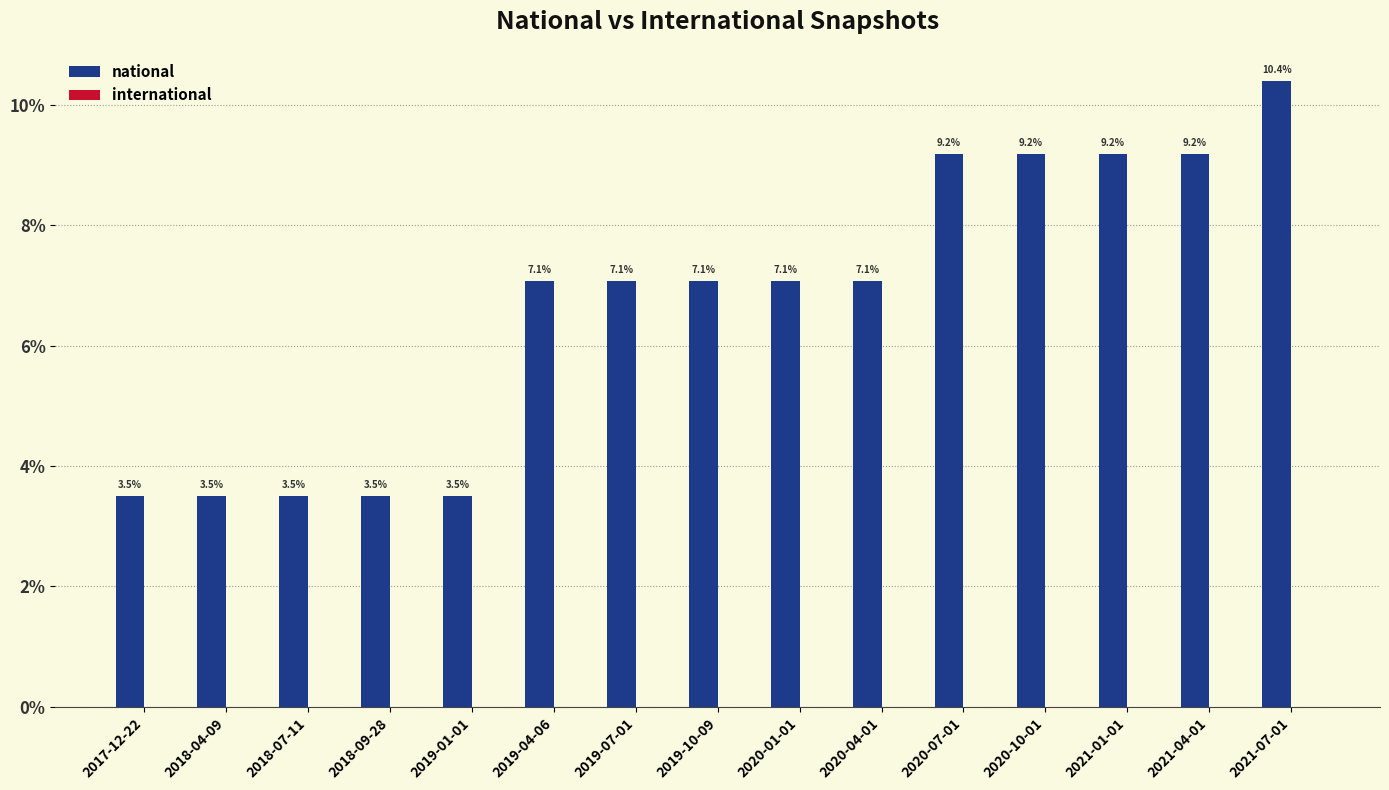

What is the label of the 8th bar from the left?

2019-10-09